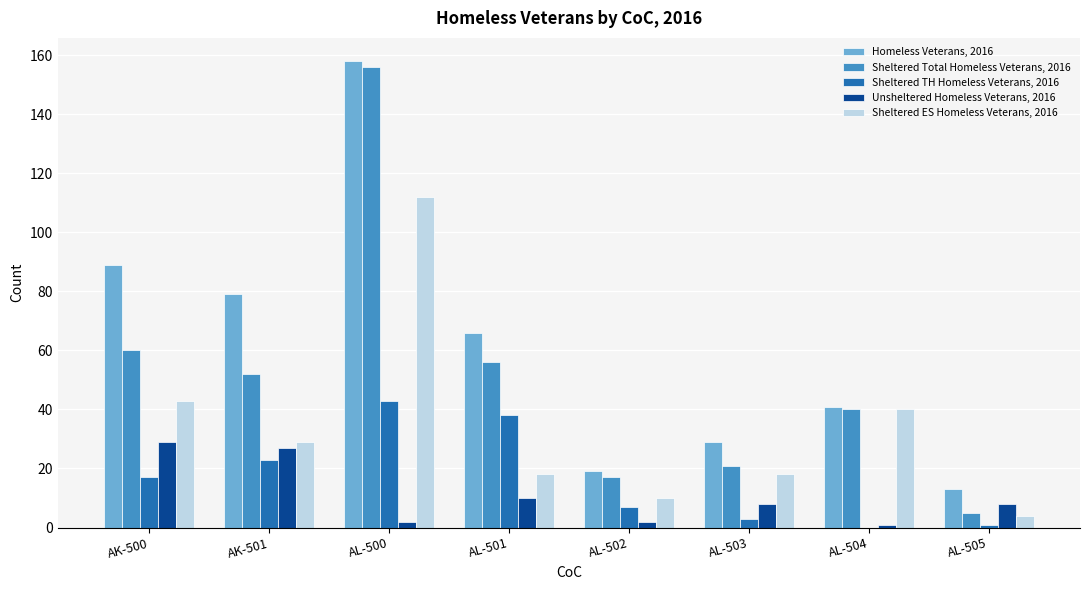

Count the number of categories in the chart.

8